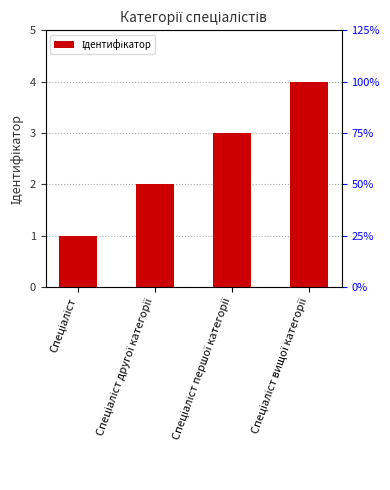

What is the difference between the maximum and minimum values?

3